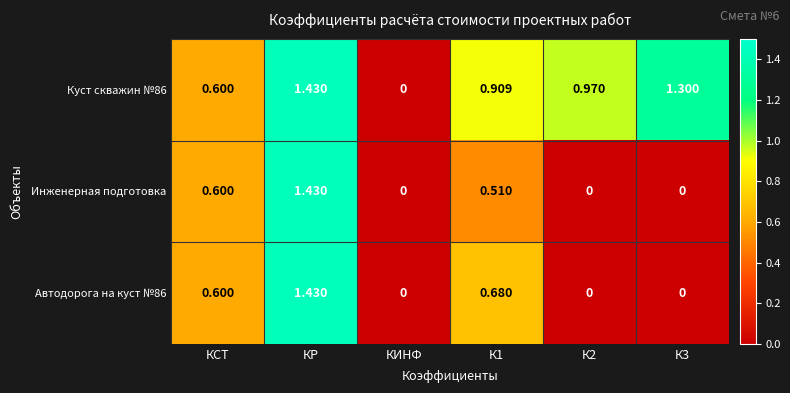

Where is Куст скважин №86 nearest to the value 0?

КИНФ